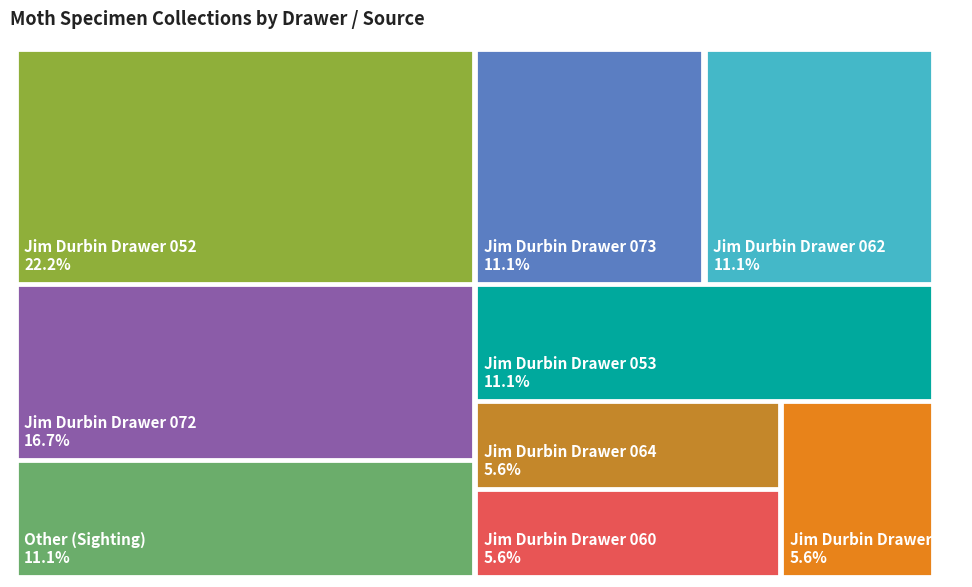

Is it true that Jim Durbin Drawer 052 is 28% of the pie?

False